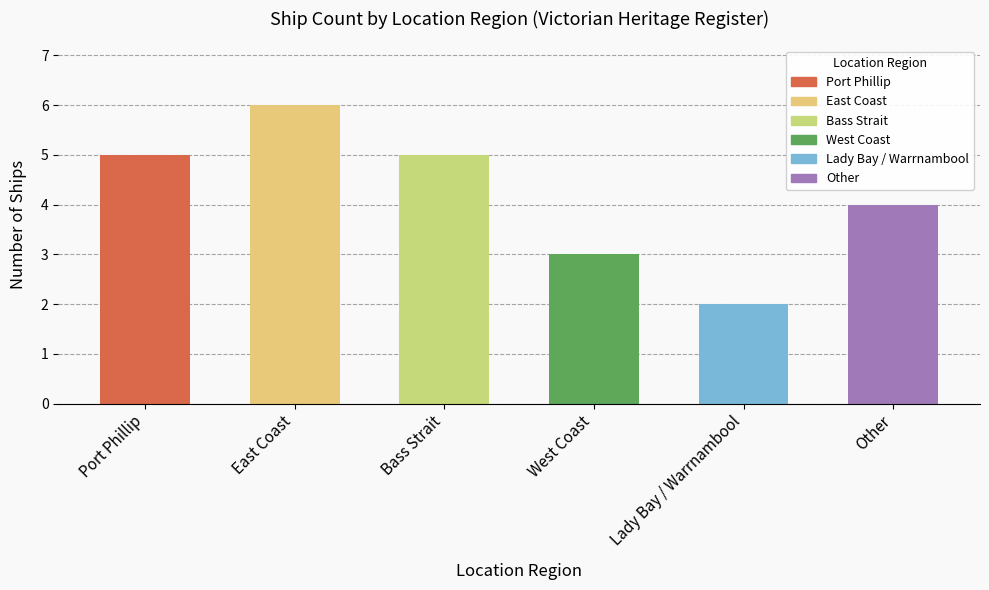

The chart shows a value of 4 at West Coast. True or false?

False